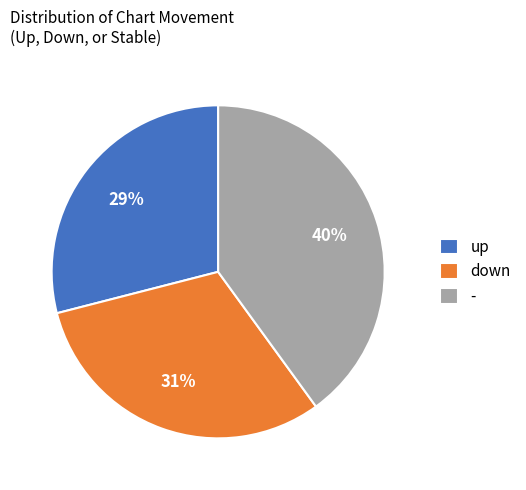

To the nearest percent, what portion does down represent?

31%